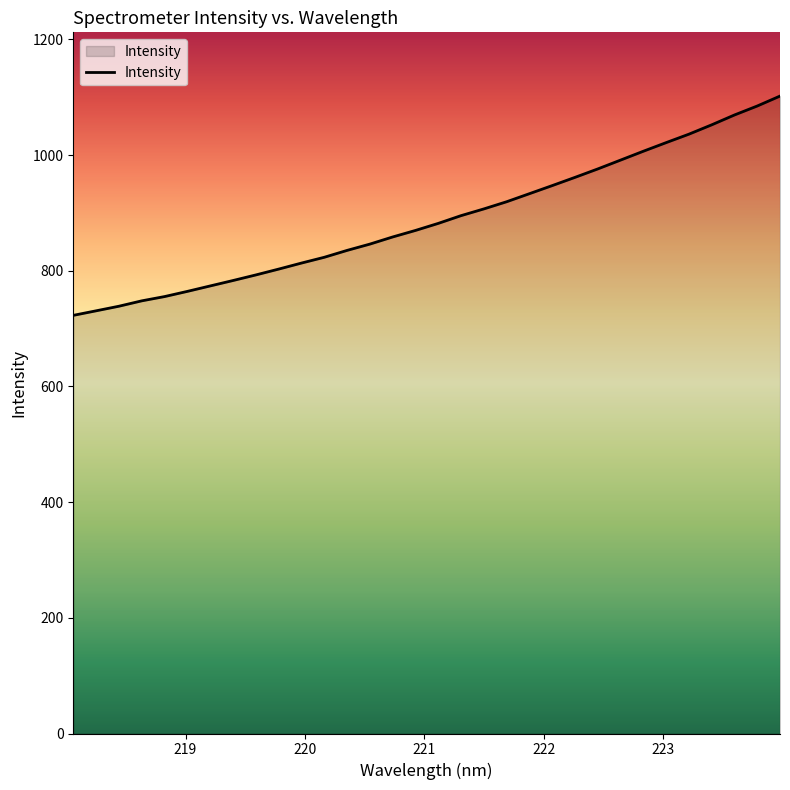

How many values exceed 882?

16